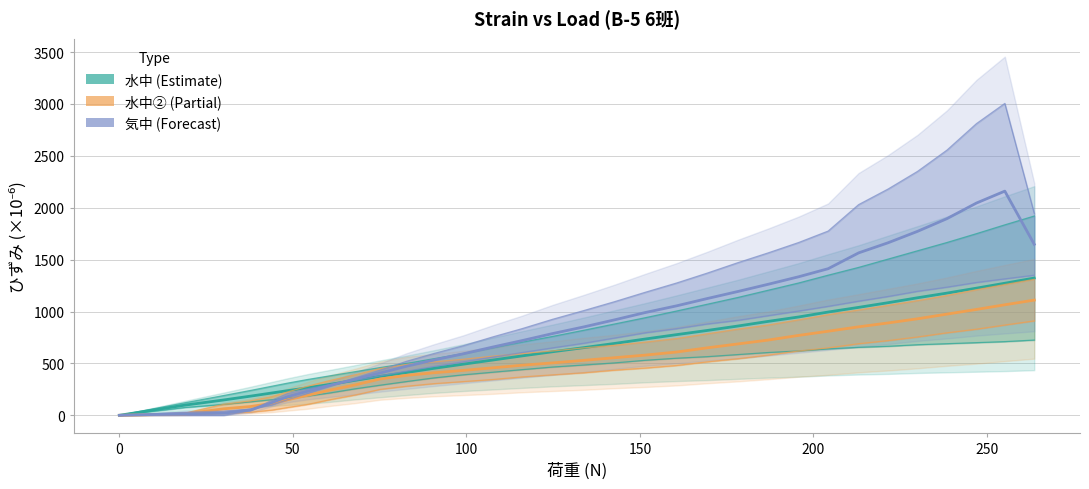

What are all the series names shown in the legend?

水中 (Estimate), 水中② (Partial), 気中 (Forecast)